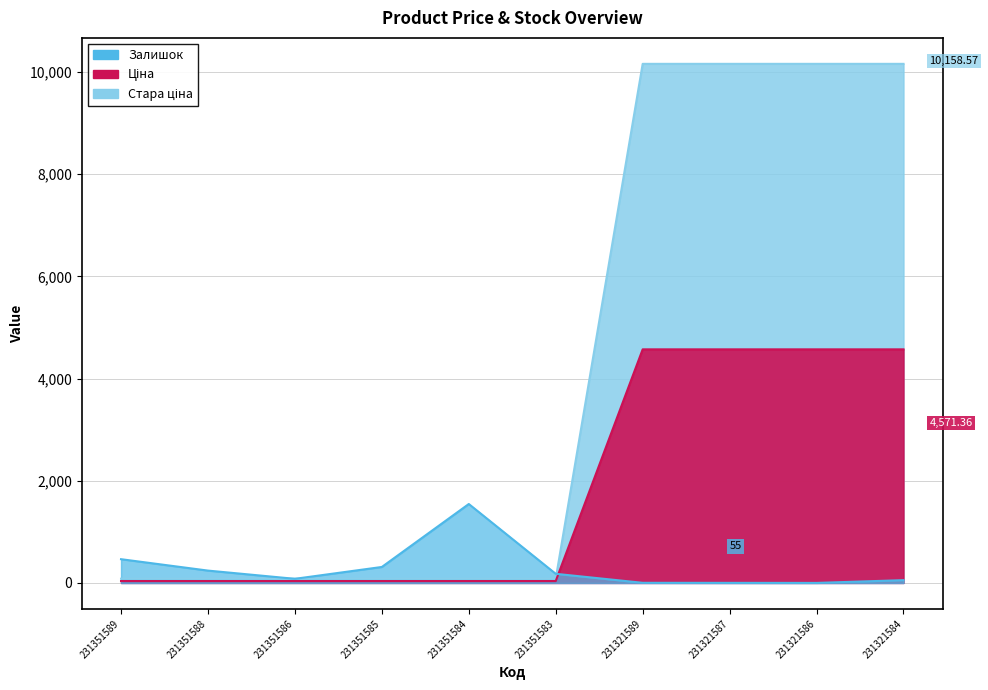

Which series changed the most between 231351588 and 231321586?

Ціна